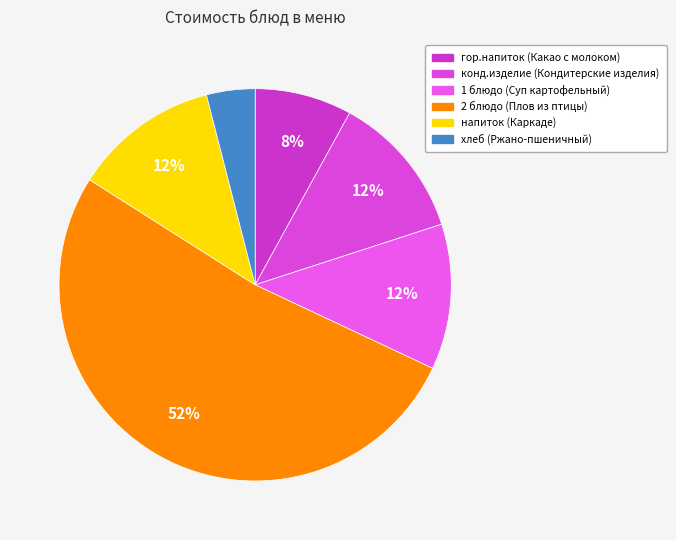

How many slices are in this pie chart?

6